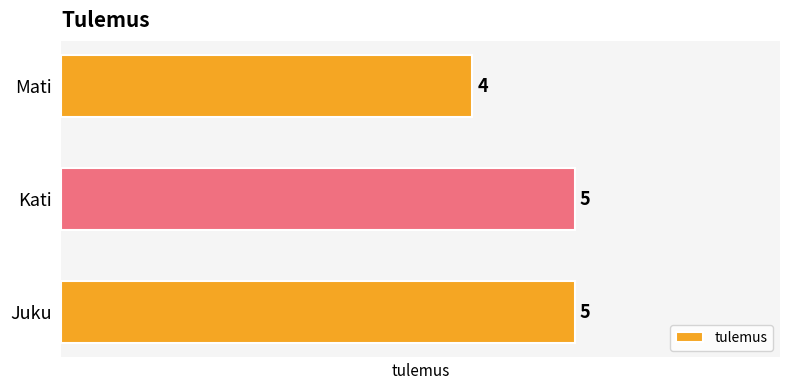

Count the values in the range 4 to 5.

3